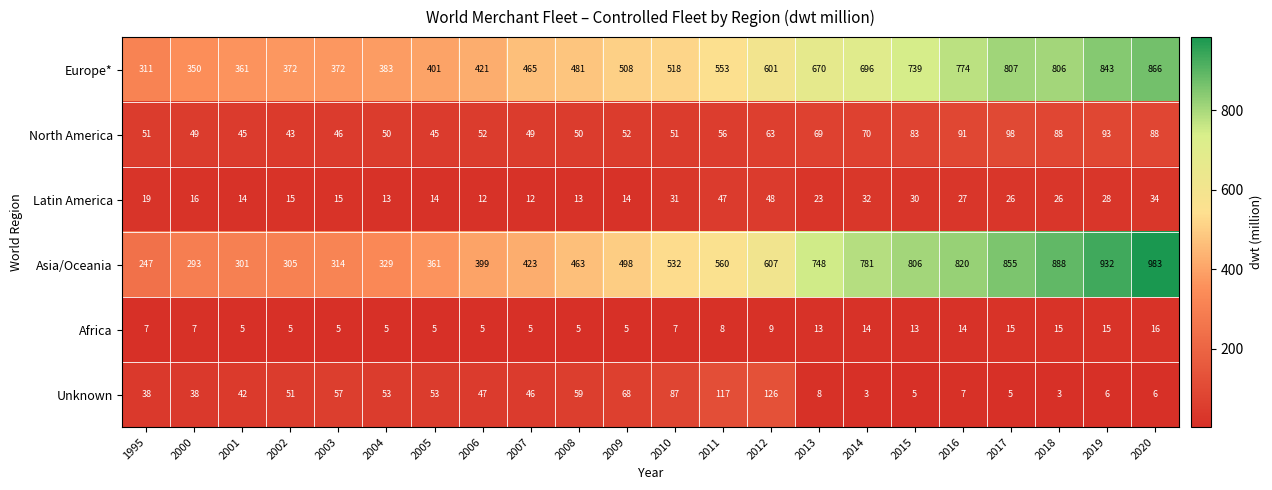

At which category is the sum across all series the highest?

2020